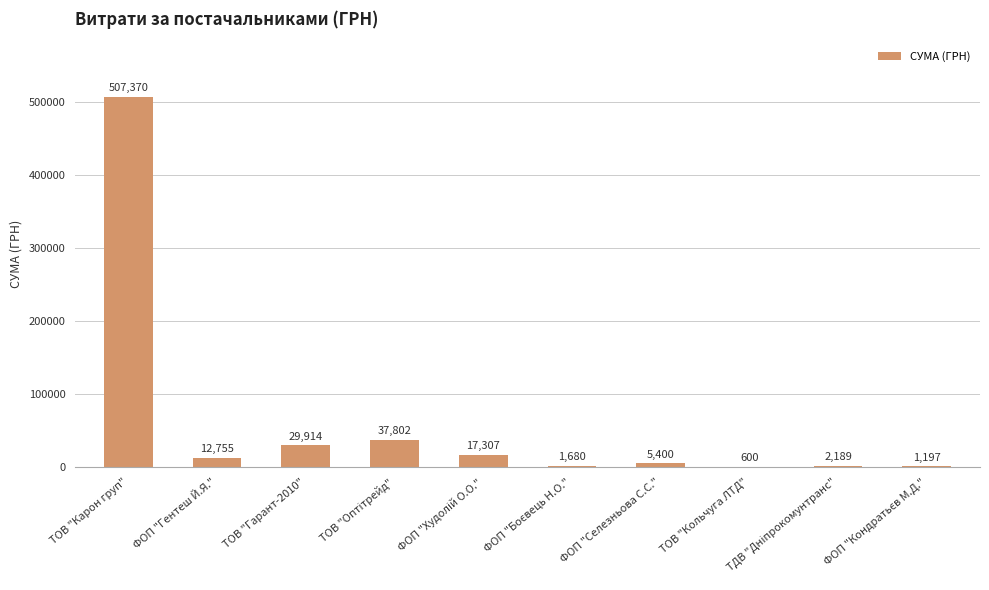

At which label does the data first exceed 12755?

ТОВ "Карон груп"